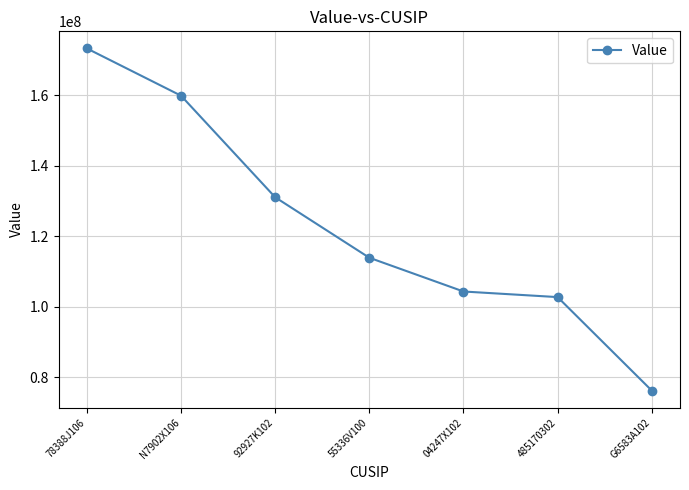

How many lines are shown in the chart?

1